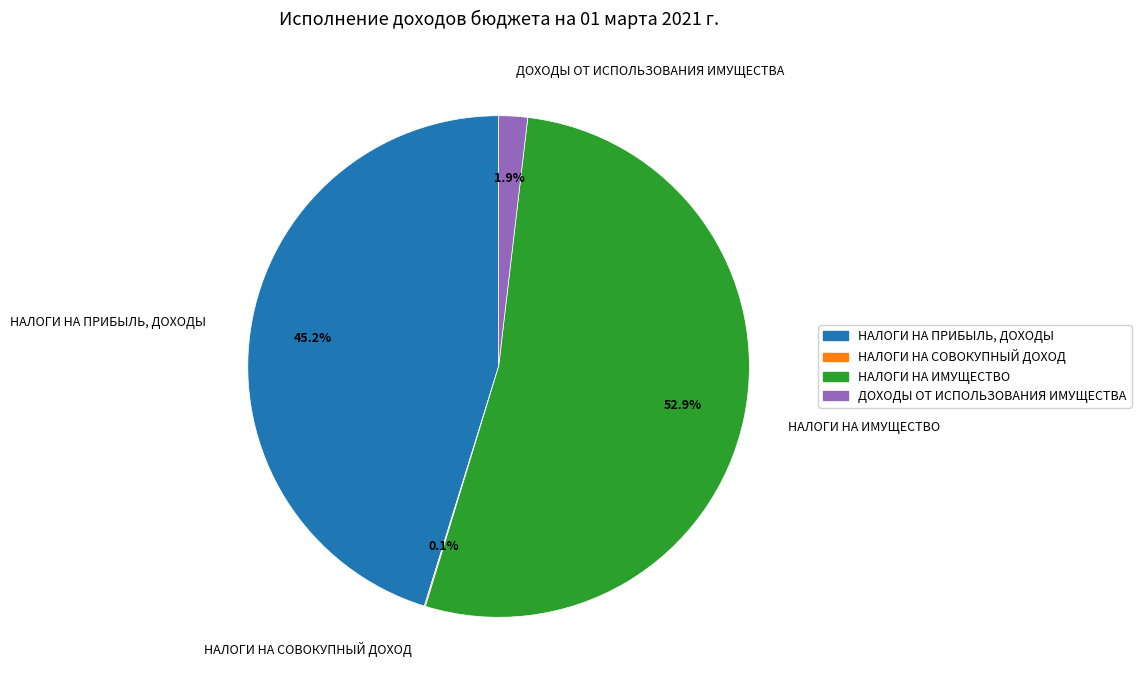

What is the largest slice in the pie chart?

НАЛОГИ НА ИМУЩЕСТВО